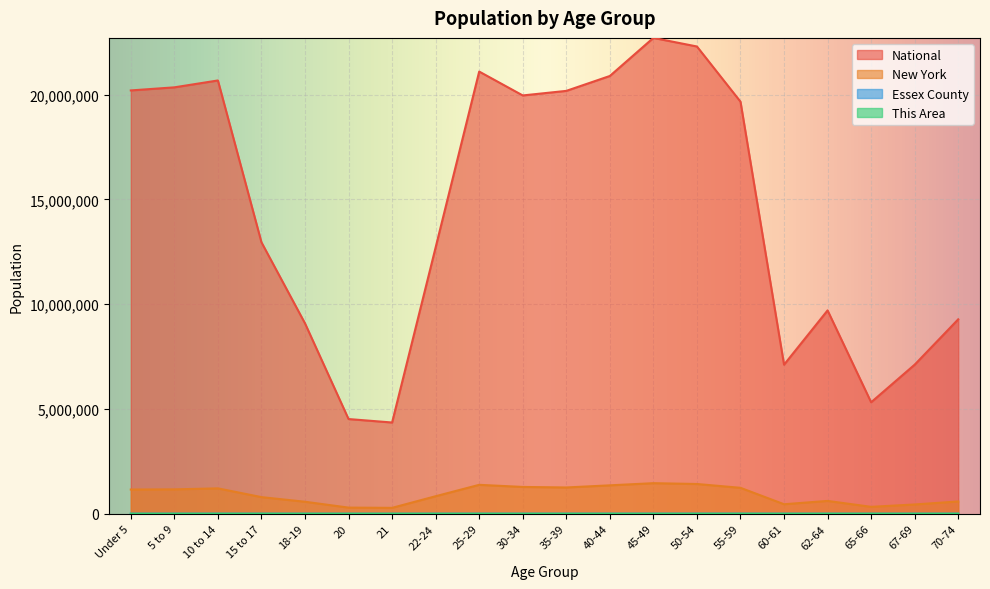

Which series has the widest spread of values?

National